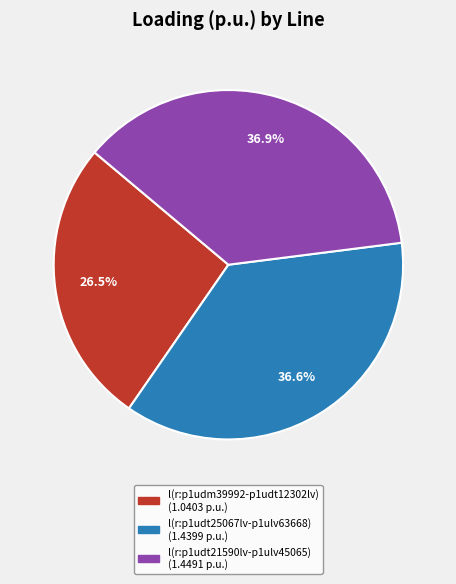

Does any single category account for the majority?

No